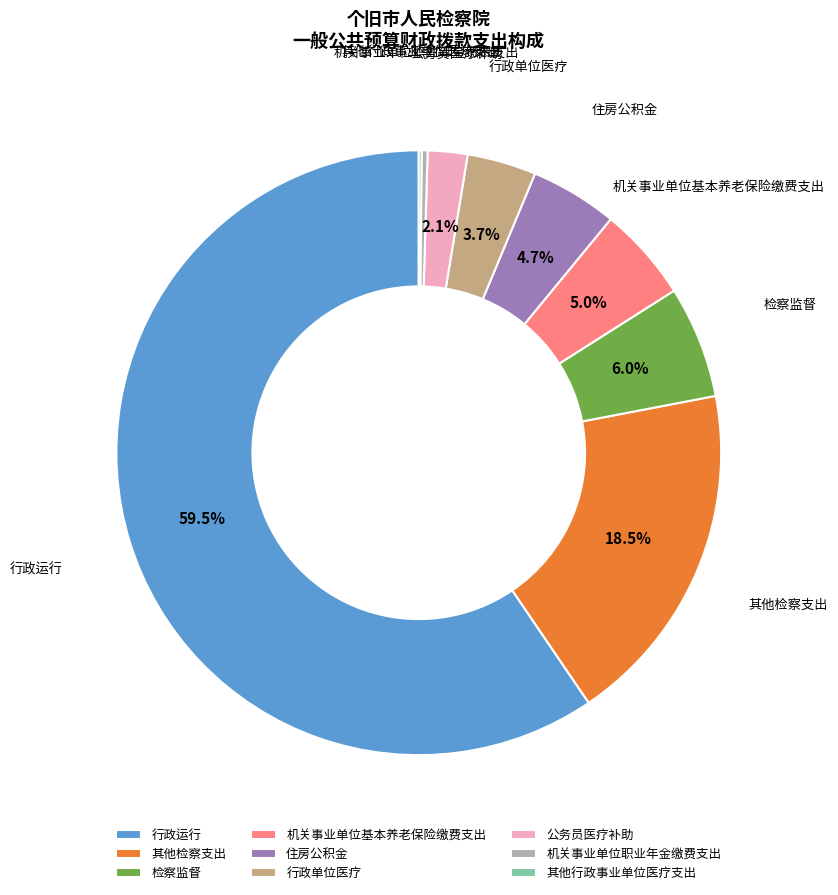

Which slice is the largest?

行政运行